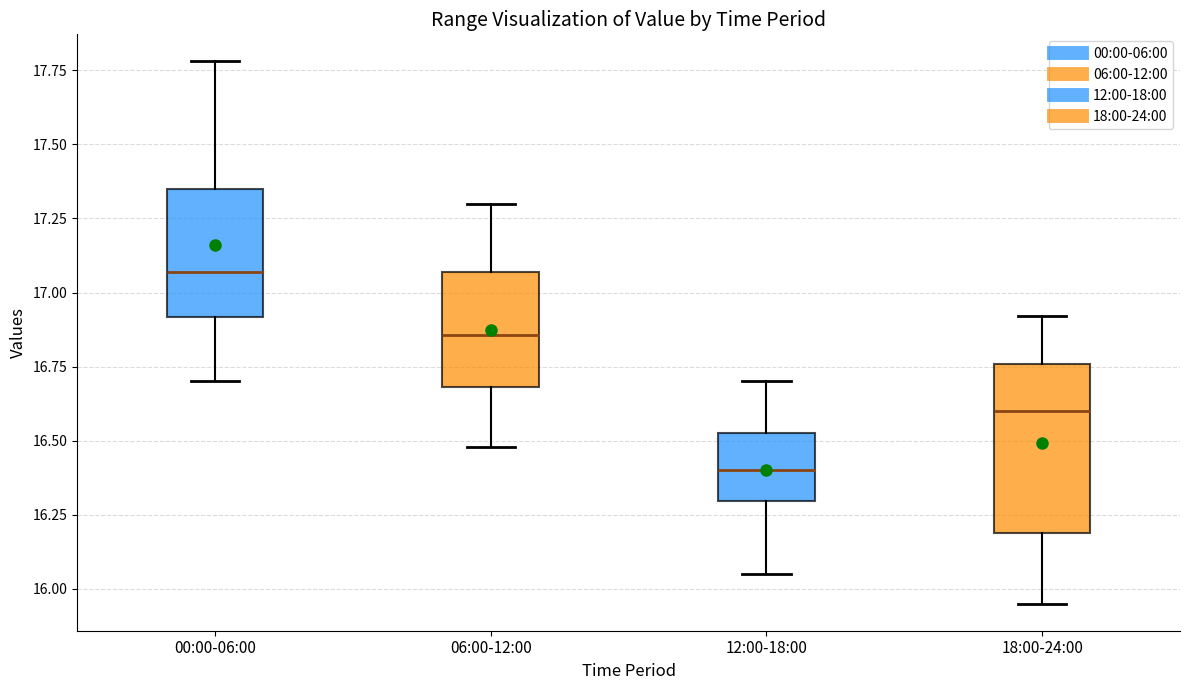

Reading left to right, read every box against the y-axis: the position of its median line, the range the box covers, and the ends of its whiskers. The values are not printed on the chart, so give them approximately, as read against the axis.

00:00-06:00: median 17.05, box 16.90 to 17.35, whiskers 16.70 to 17.80
06:00-12:00: median 16.85, box 16.70 to 17.05, whiskers 16.50 to 17.30
12:00-18:00: median 16.40, box 16.30 to 16.55, whiskers 16.05 to 16.70
18:00-24:00: median 16.60, box 16.20 to 16.75, whiskers 15.95 to 16.90